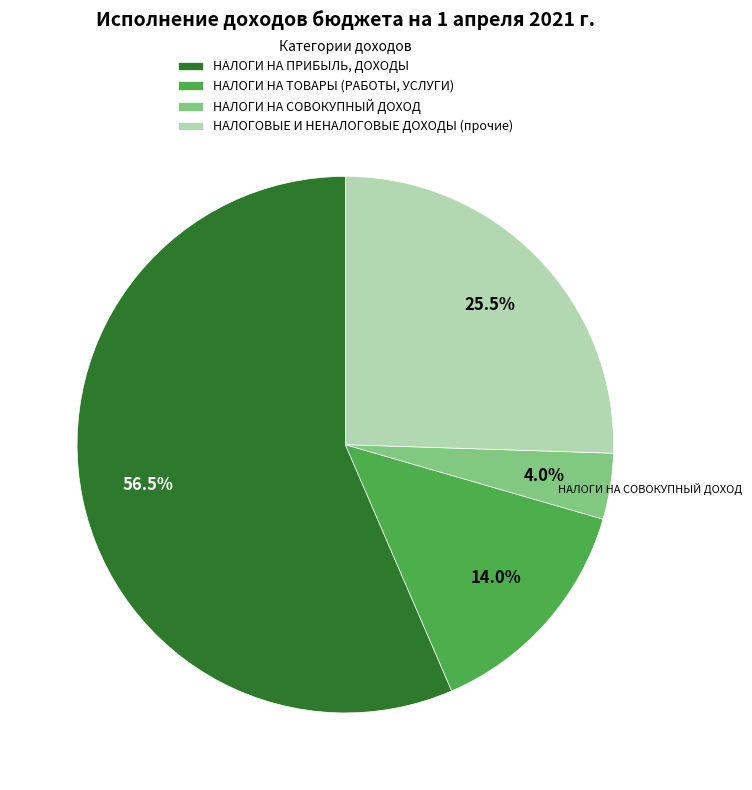

What is the smallest slice in the pie chart?

НАЛОГИ НА СОВОКУПНЫЙ ДОХОД